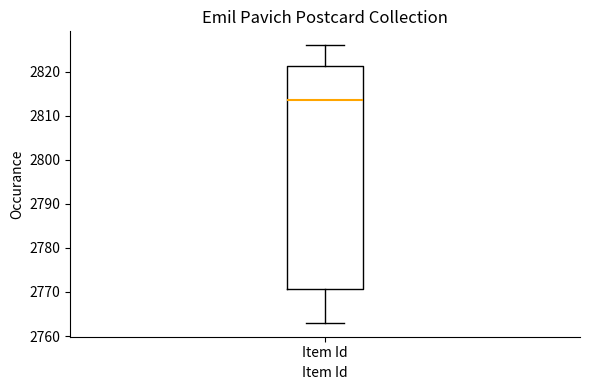

Transcribe this box plot: give where the median line is, the range the box spans, and where the two whiskers end, as read against the y-axis. The values are not printed on the chart, so give them approximately, as read against the axis.

median 2814, box 2771 to 2821, whiskers 2763 to 2826